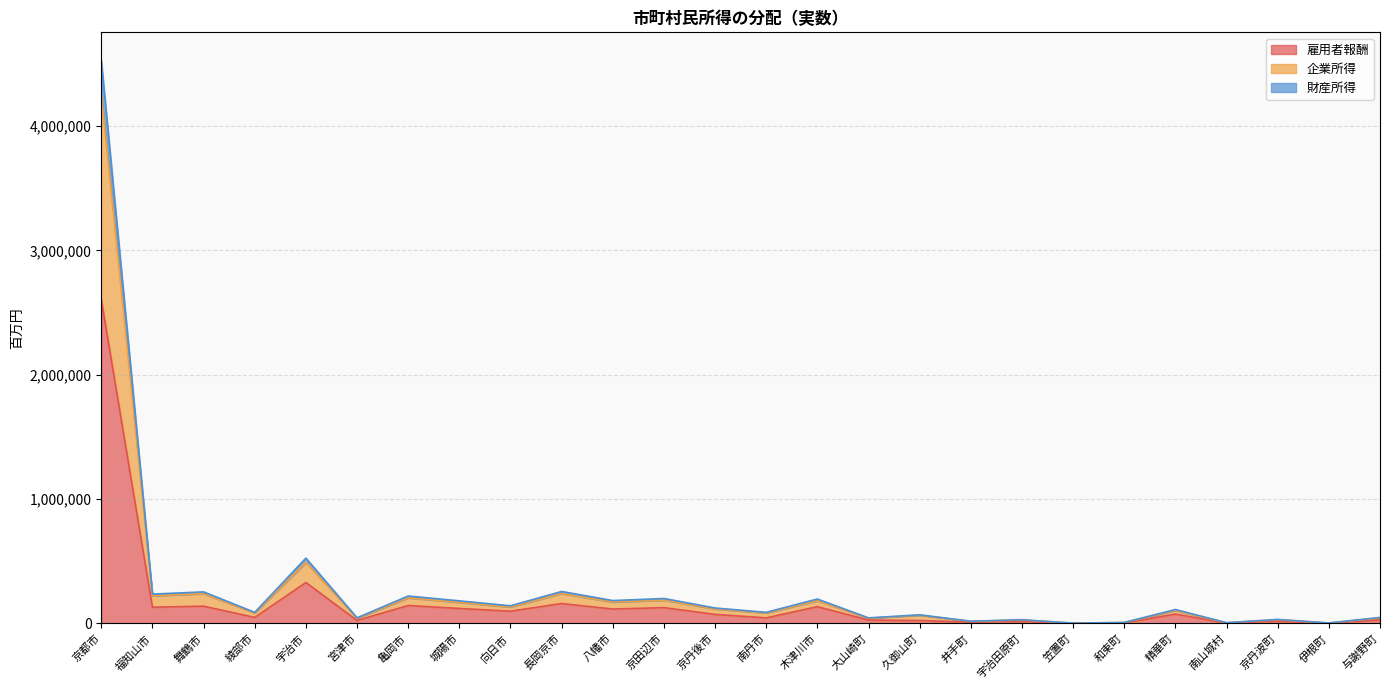

What is the approximate value of 雇用者報酬 at 宮津市, to the nearest 50?

24500